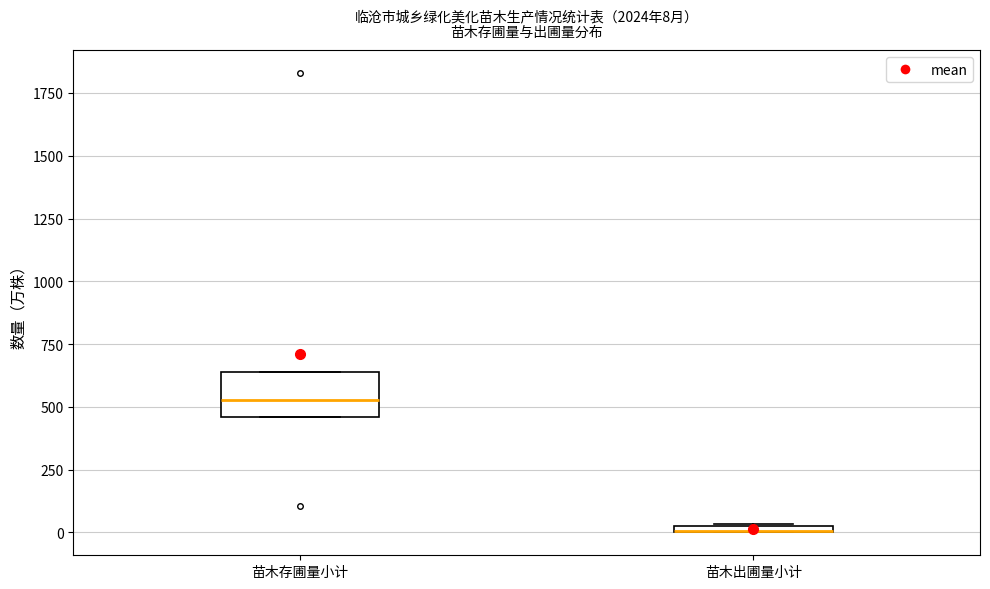

Which box is the tallest, from its lower edge to its upper edge?

苗木存圃量小计